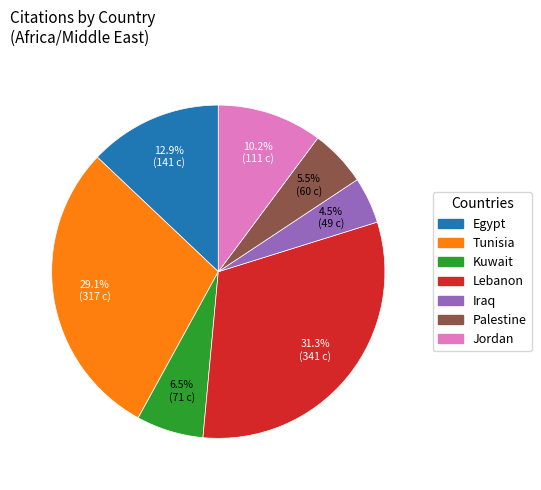

The Egypt slice represents 26% of the pie. True or false?

False